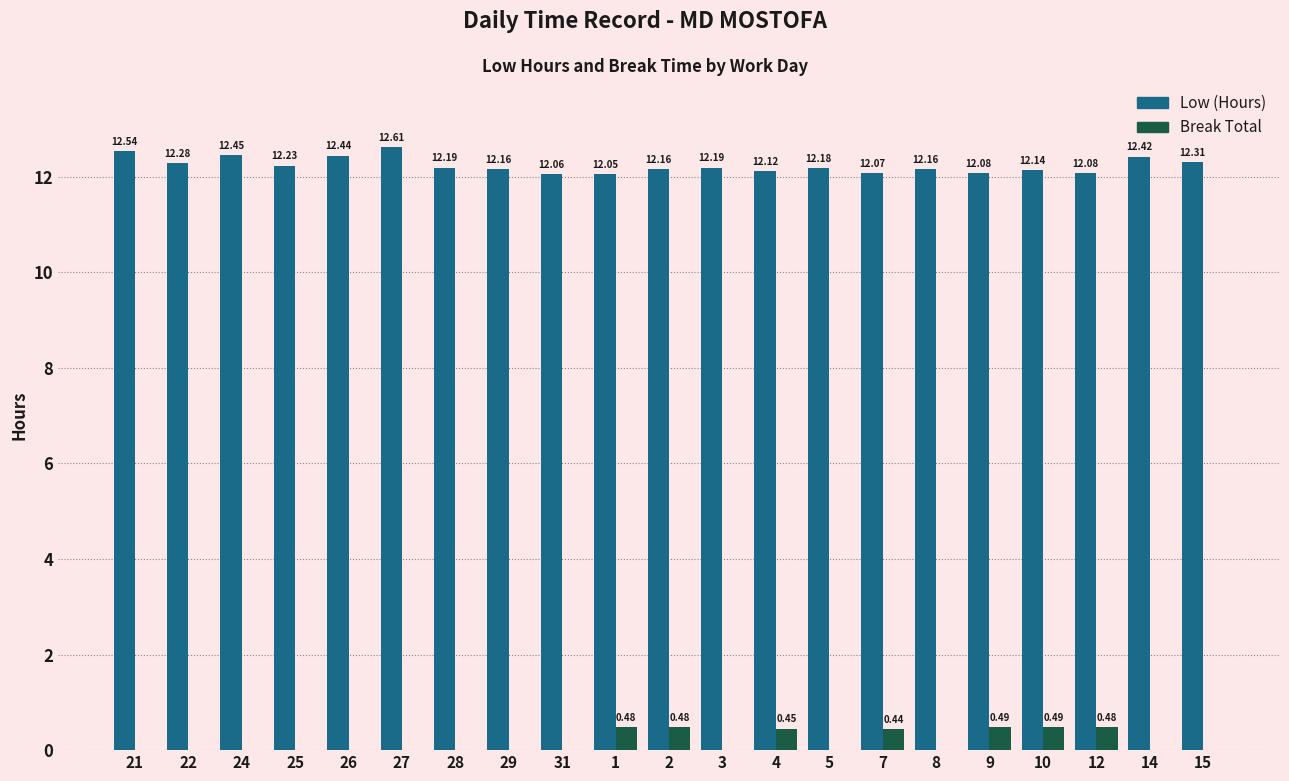

Read the Low (Hours) value at 1.

12.1